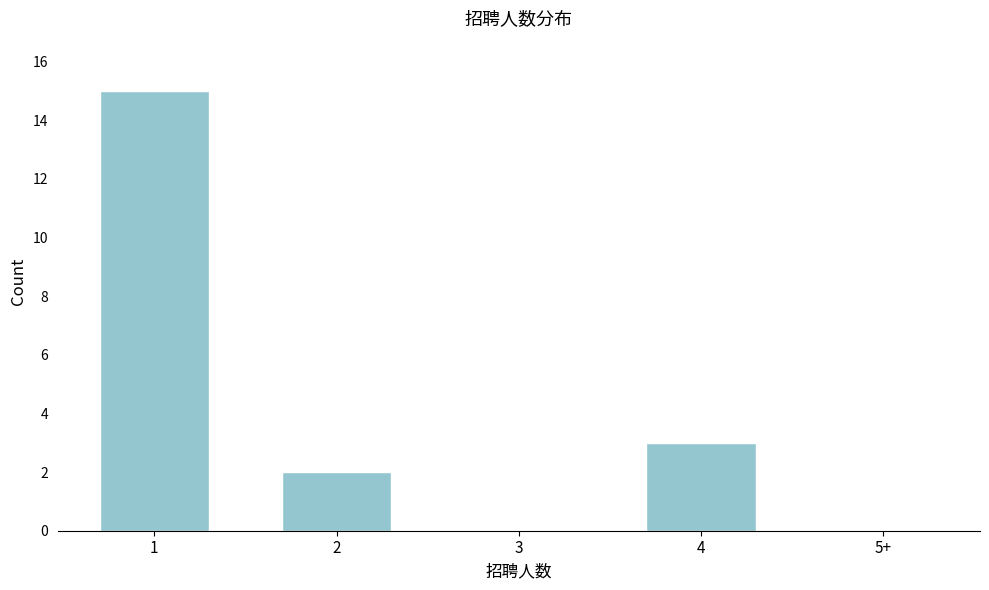

Reading right to left, list all the values displayed in this chart.

5+=0	4=3	3=0	2=2	1=15